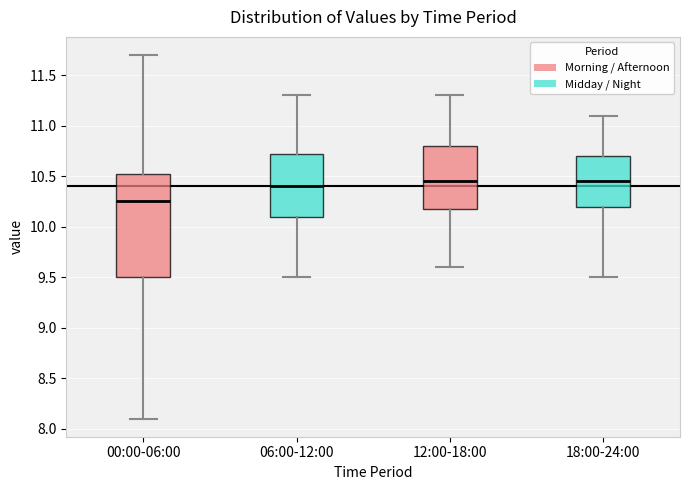

Reading left to right, transcribe this box plot: for each box, give where its median line is, the range the box spans, and where its two whiskers end, as read against the y-axis. The values are not printed on the chart, so give them approximately, as read against the axis.

00:00-06:00: median 10.25, box 9.50 to 10.55, whiskers 8.10 to 11.70
06:00-12:00: median 10.40, box 10.10 to 10.75, whiskers 9.50 to 11.30
12:00-18:00: median 10.45, box 10.20 to 10.80, whiskers 9.60 to 11.30
18:00-24:00: median 10.45, box 10.20 to 10.70, whiskers 9.50 to 11.10